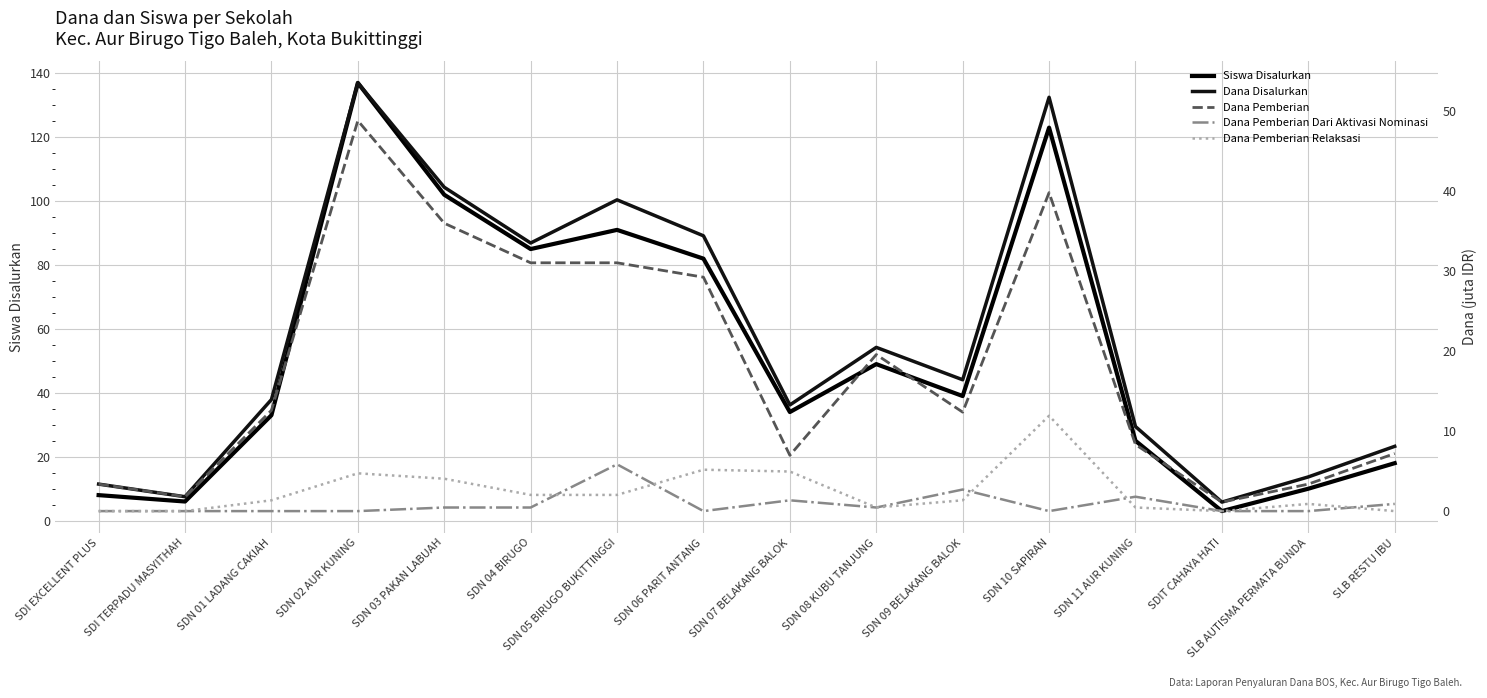

True or false: Dana Disalurkan and Dana Pemberian Dari Aktivasi Nominasi intersect in this chart.

False